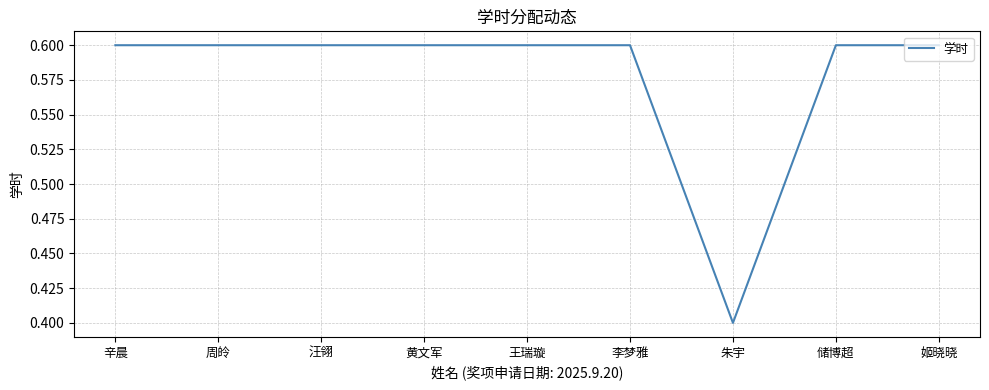

The chart shows a value of 0.6 at 汪翎. True or false?

True